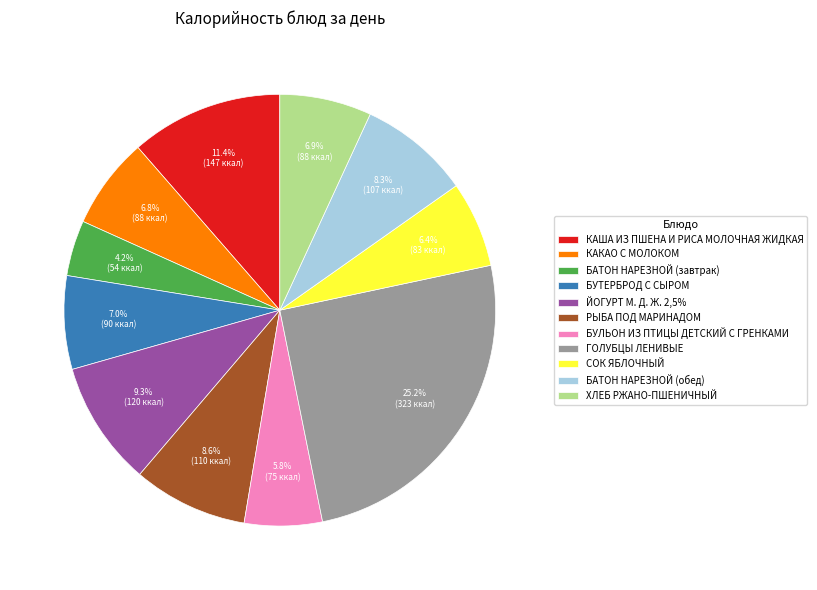

How many segments does this pie chart have?

11